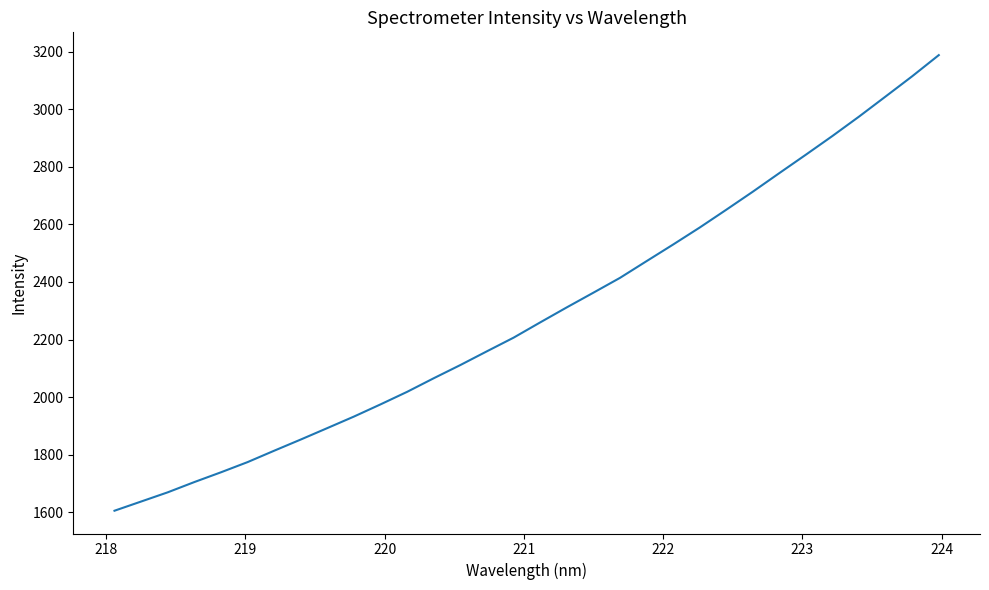

What is the smallest value displayed?

1605.2